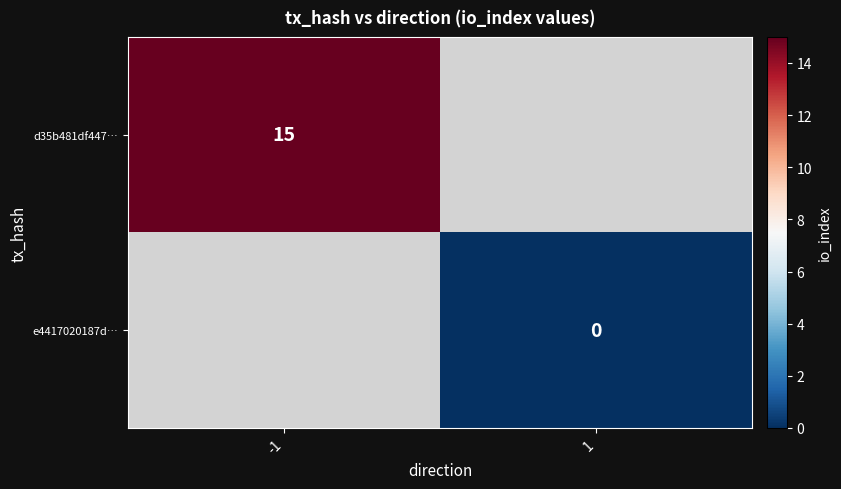

True or false: d35b481df447… has a value of 23 at -1.

False